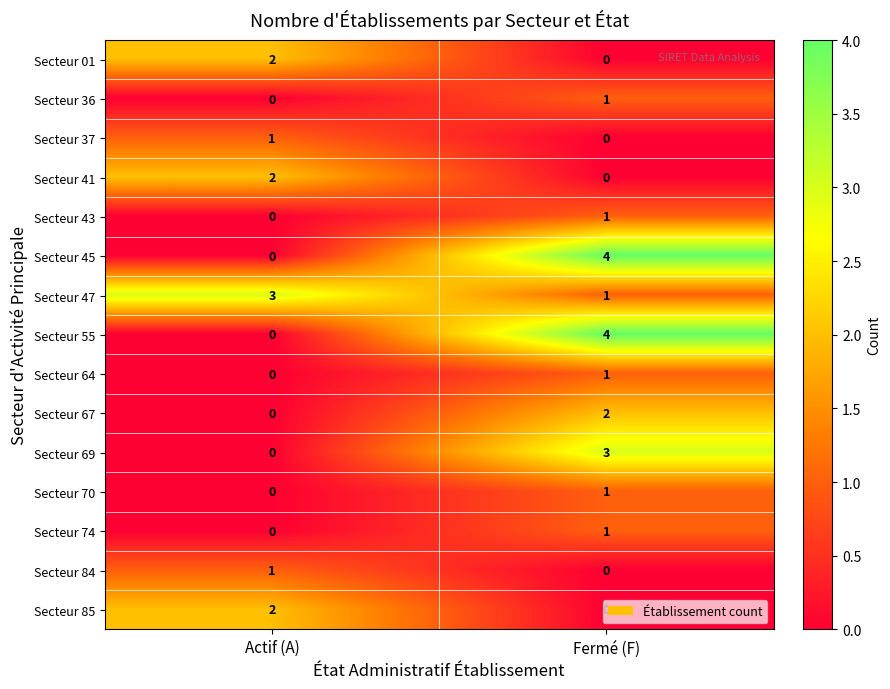

Is the value of Secteur 55 at Fermé (F) greater than the value of Secteur 01 at Fermé (F)?

Yes